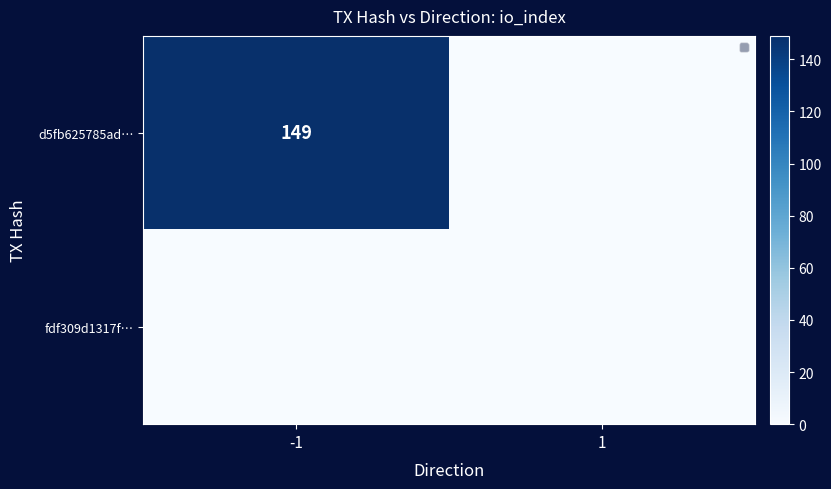

The value of d5fb625785ad… at -1 is 231. True or false?

False